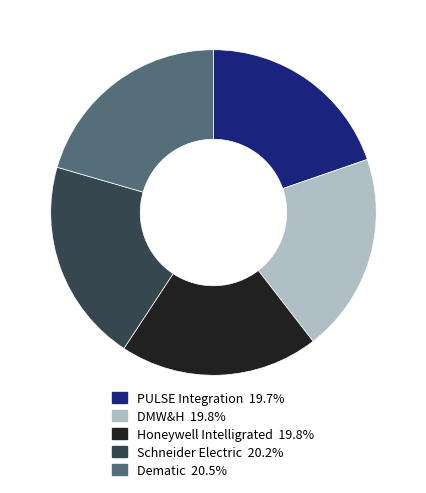

The Honeywell Intelligrated slice represents 34% of the pie. True or false?

False